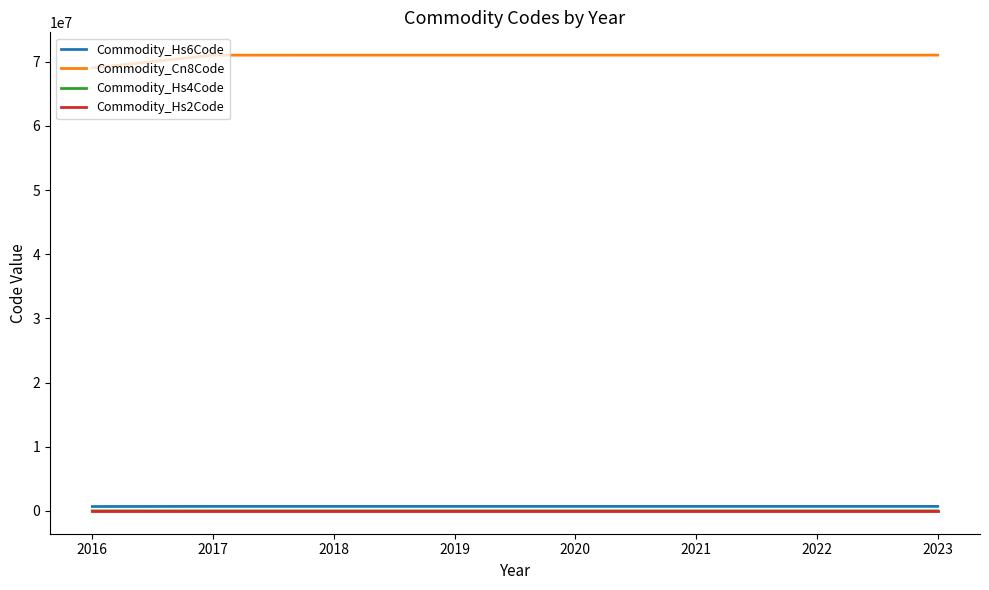

True or false: Commodity_Cn8Code and Commodity_Hs2Code intersect in this chart.

False